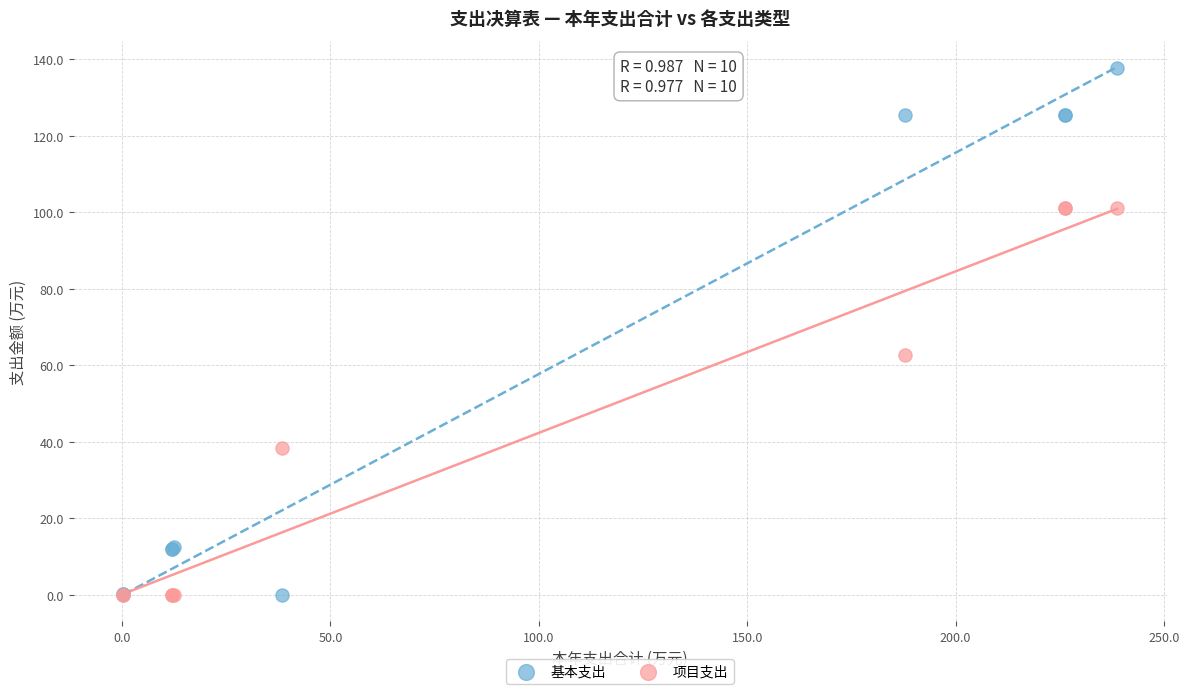

What is the X range (max minus min) for the scatter plot?

238.4